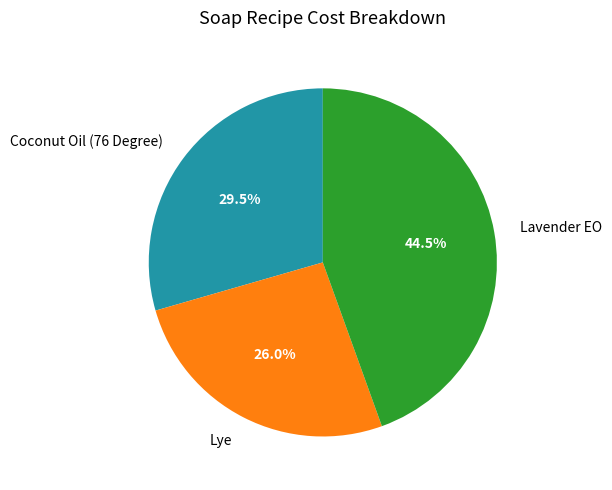

To the nearest percent, what portion does Lye represent?

26%